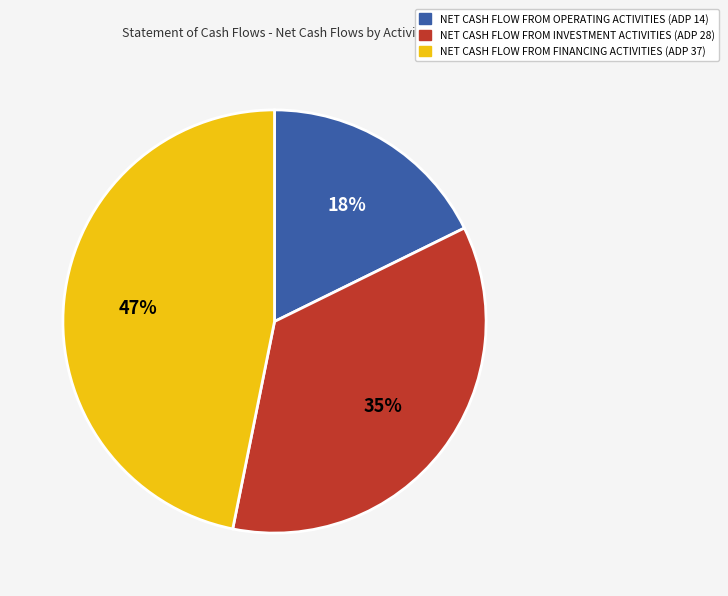

Rank the categories by value from lowest to highest.

NET CASH FLOW FROM OPERATING ACTIVITIES, NET CASH FLOW FROM INVESTMENT ACTIVITIES, NET CASH FLOW FROM FINANCING ACTIVITIES